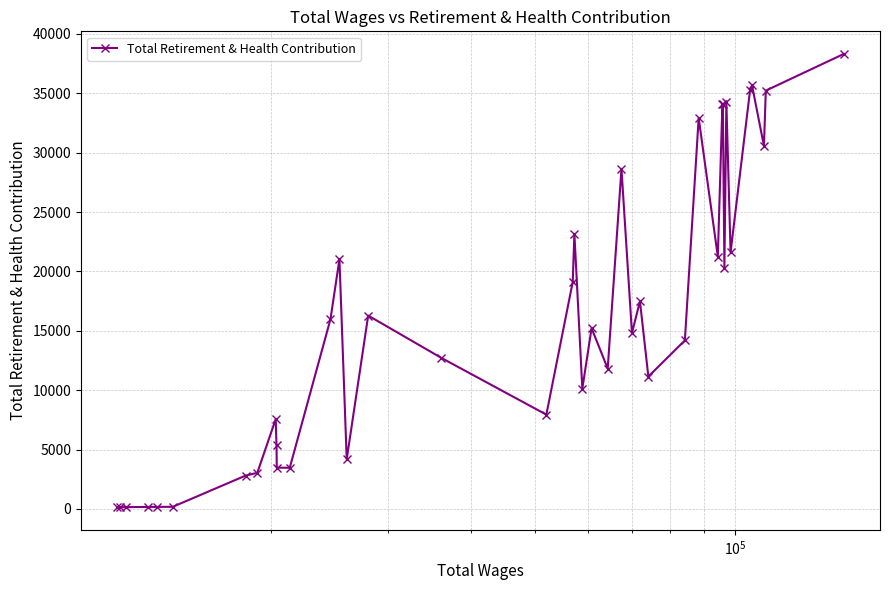

What is the maximum value shown in the chart?

38302